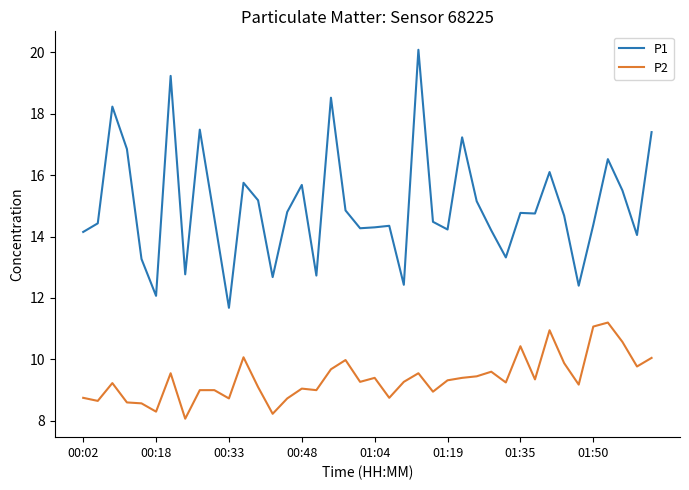

List the series in order of their overall mean, lowest first.

P2, P1